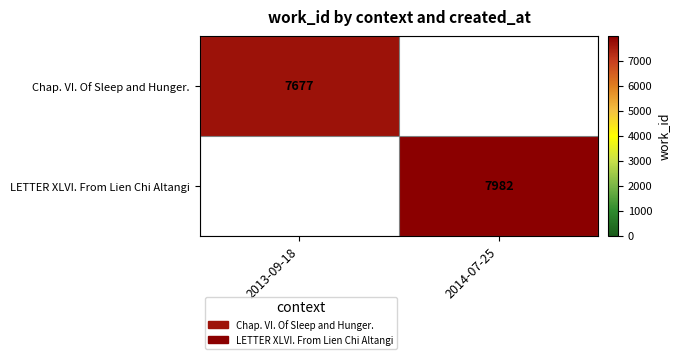

Is the value of LETTER XLVI. From Lien Chi Altangi at 2014-07-25 greater than the value of Chap. VI. Of Sleep and Hunger. at 2013-09-18?

Yes